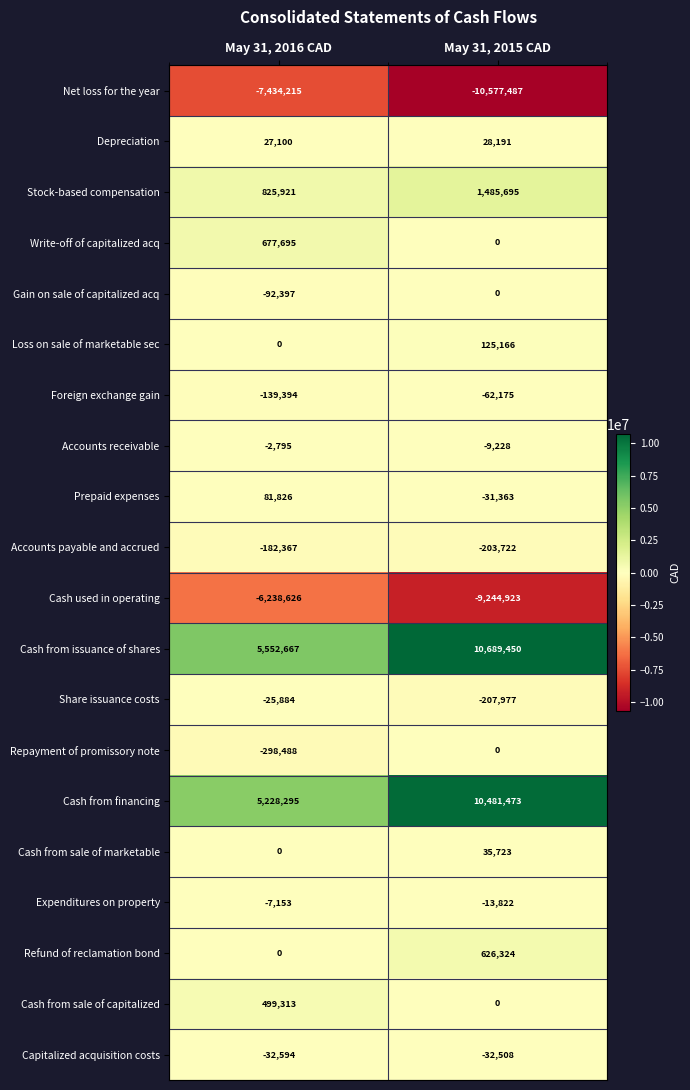

At how many categories does at least one series exceed 2115505?

2